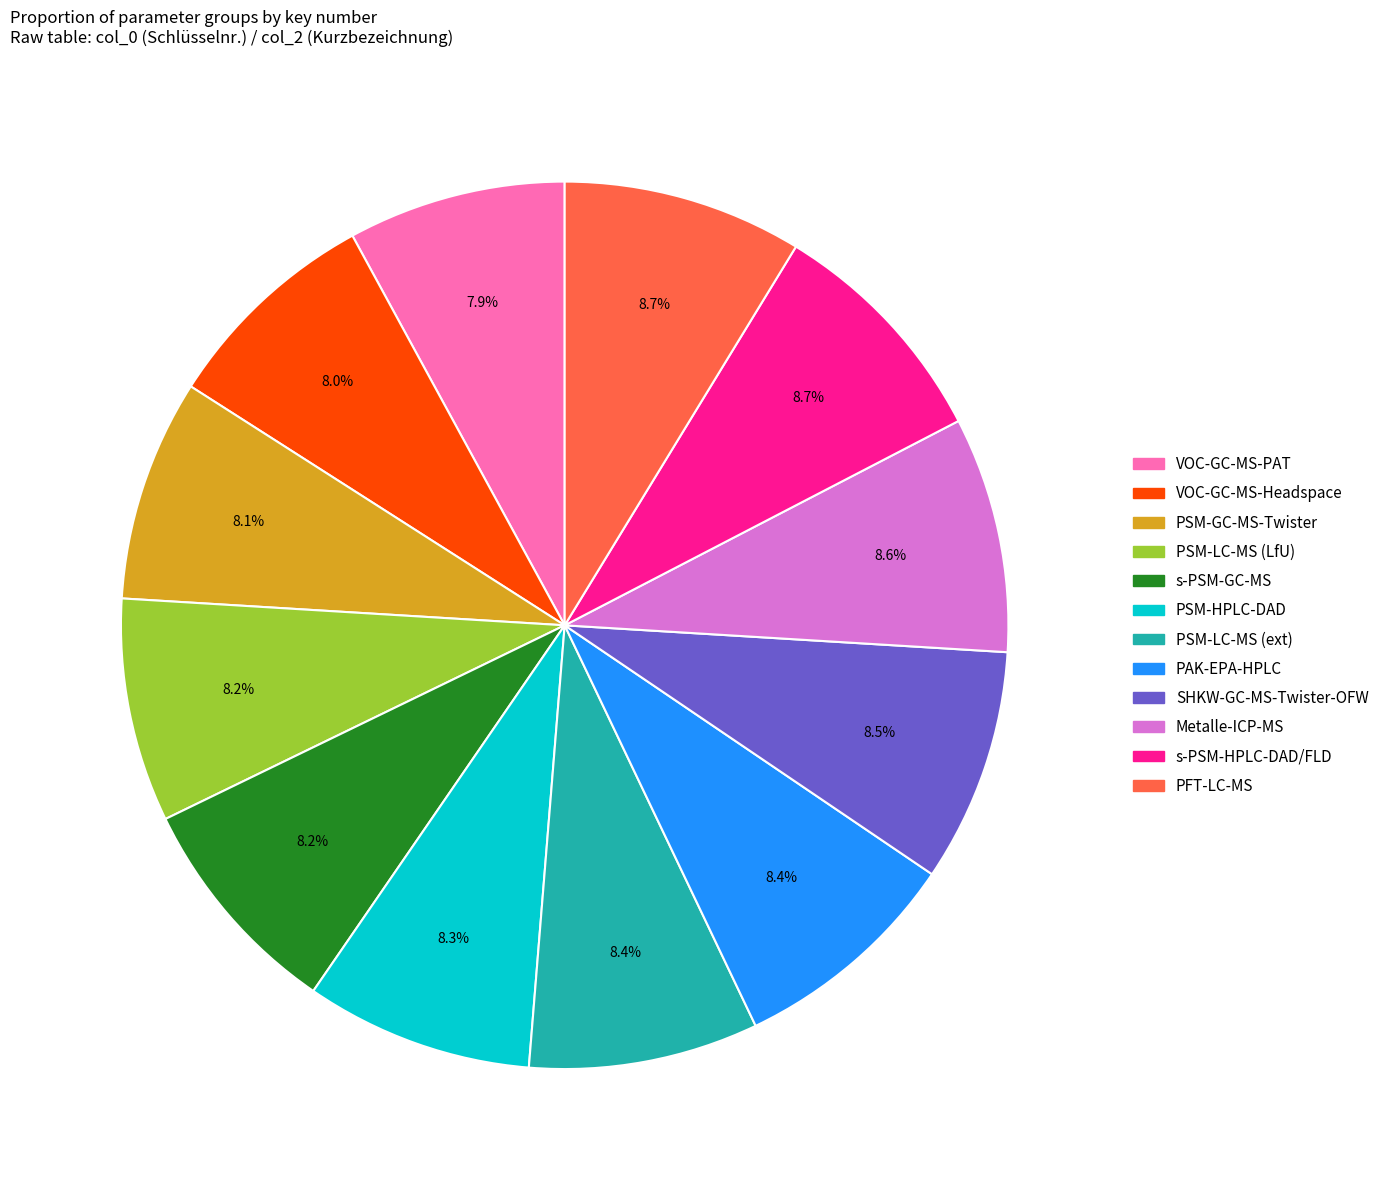

Does any single category account for the majority?

No